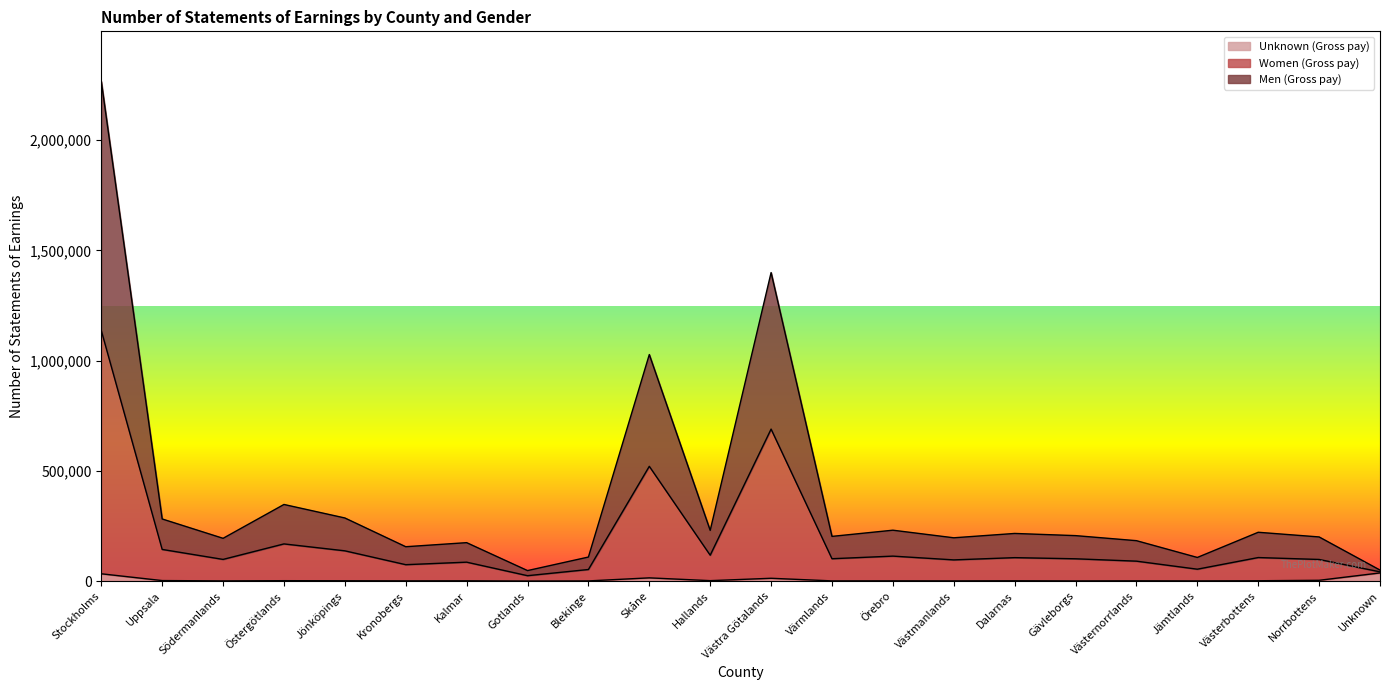

At which category is the sum across all series the highest?

Stockholms